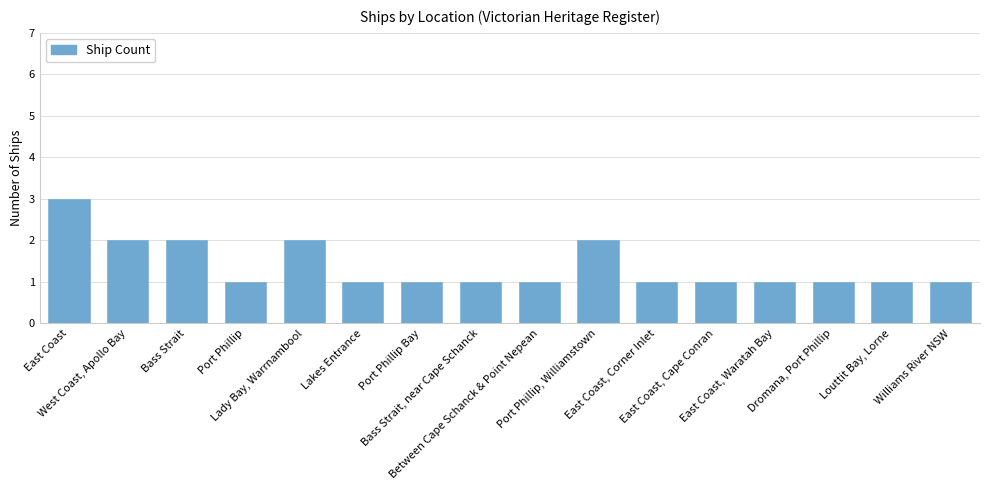

What is the label of the 5th bar from the left?

Lady Bay, Warrnambool